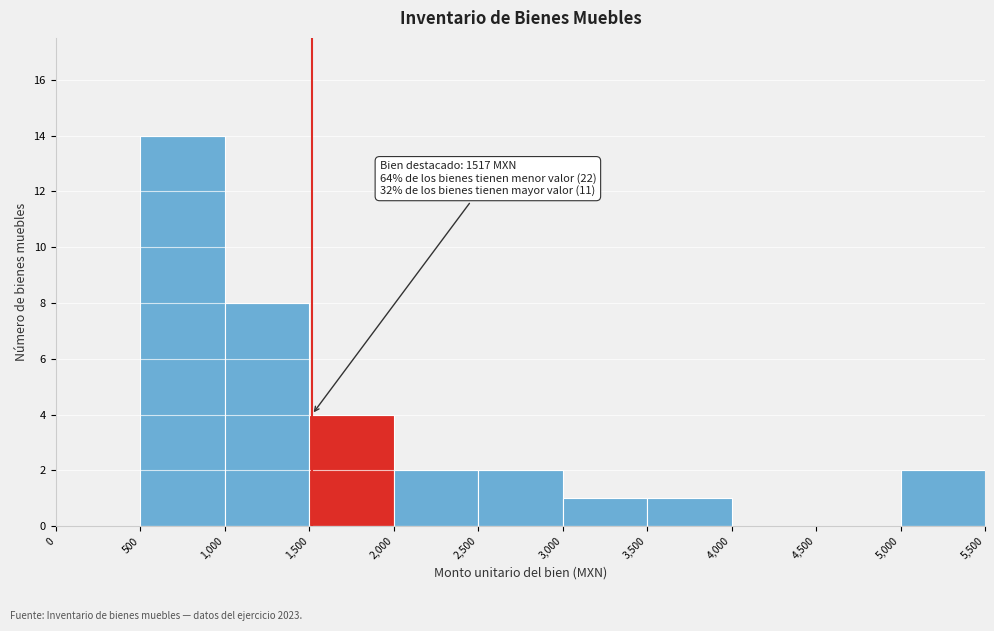

Which range on the x-axis has the tallest bar?

500 to 1,000